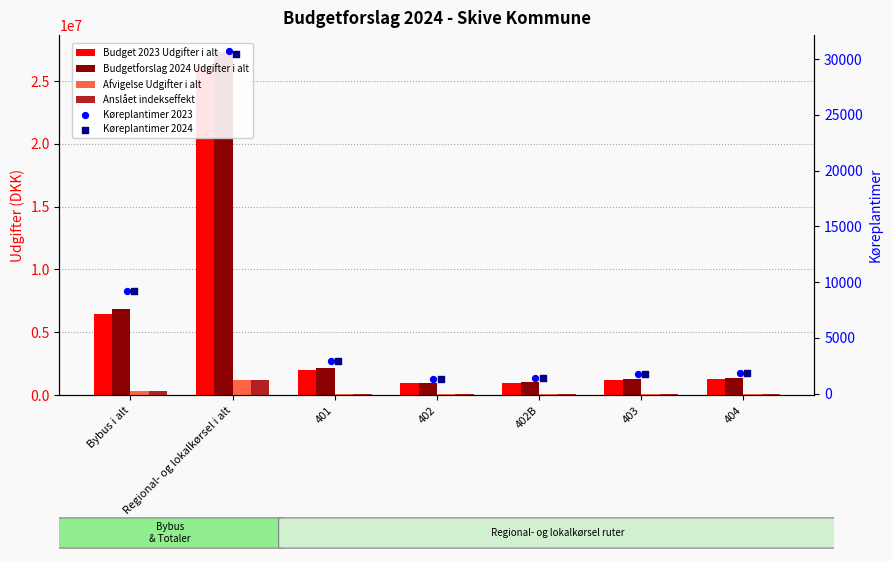

At which category is the sum across all series the highest?

Regional- og lokalkørsel i alt